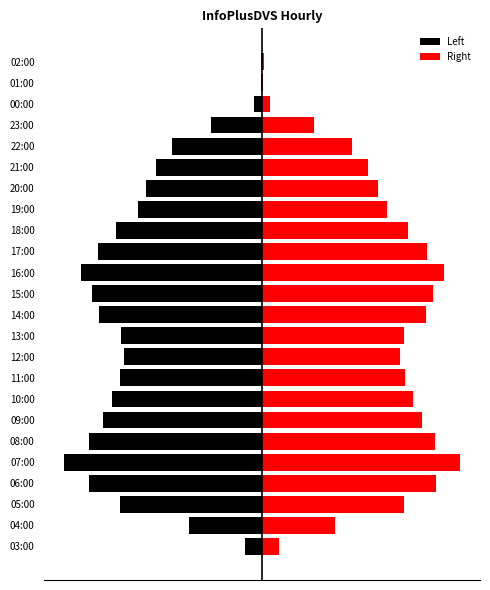

Which series changed the most between 00:00 and 02:00?

Left